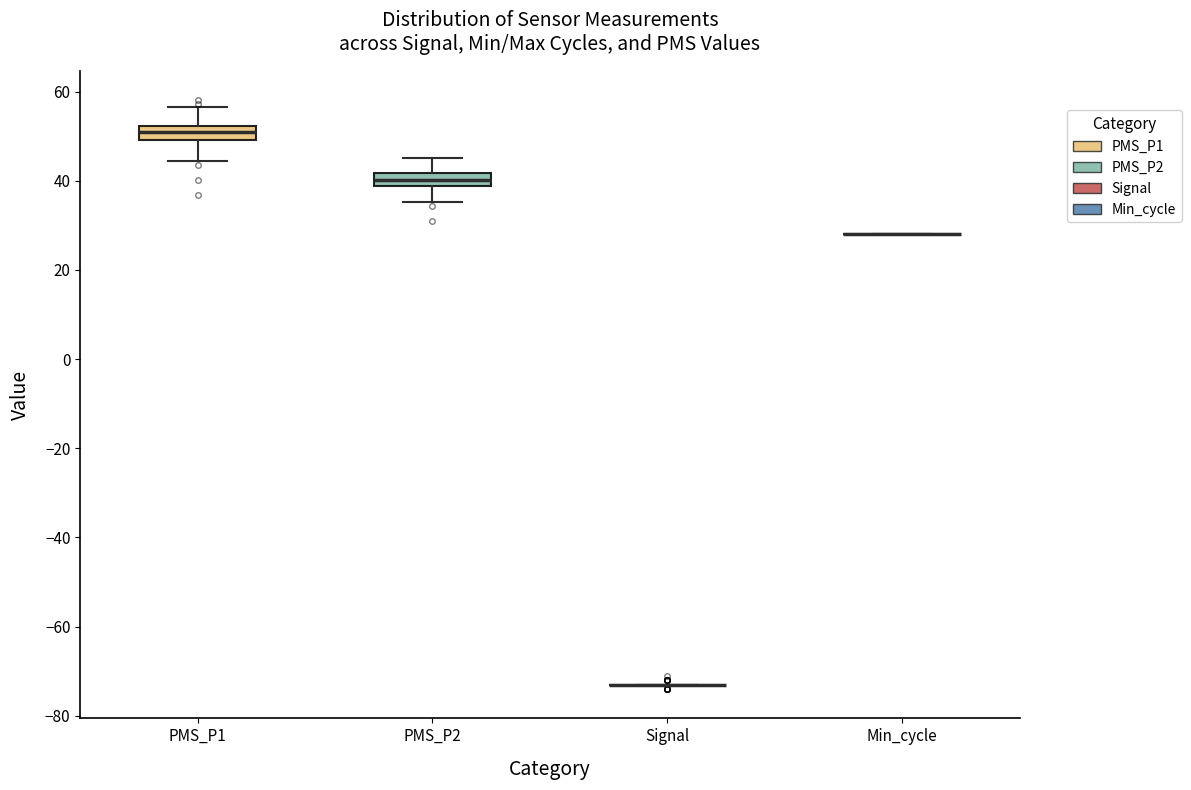

Where does the median line of the box for PMS_P2 sit on the y-axis? The values are not printed on the chart, so give them approximately, as read against the axis.

40